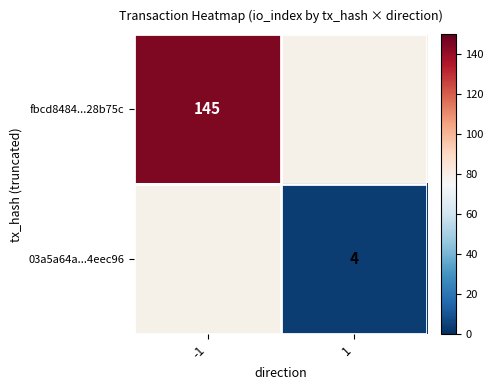

Which category has the lowest value across all series?

1